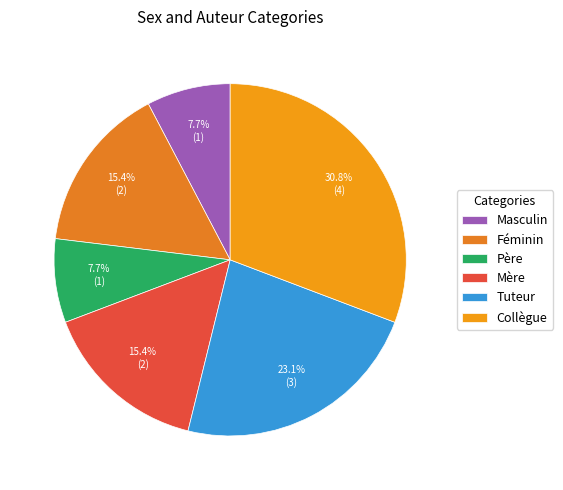

Between Masculin and Féminin, which is larger?

Féminin